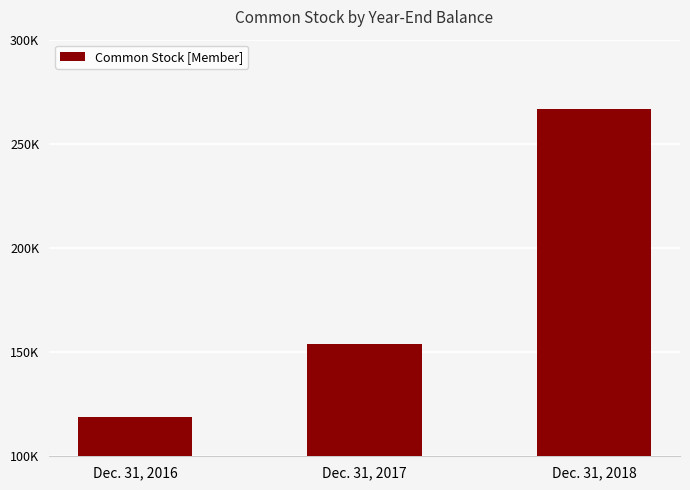

What is the value of the 1st bar from the left?

118975